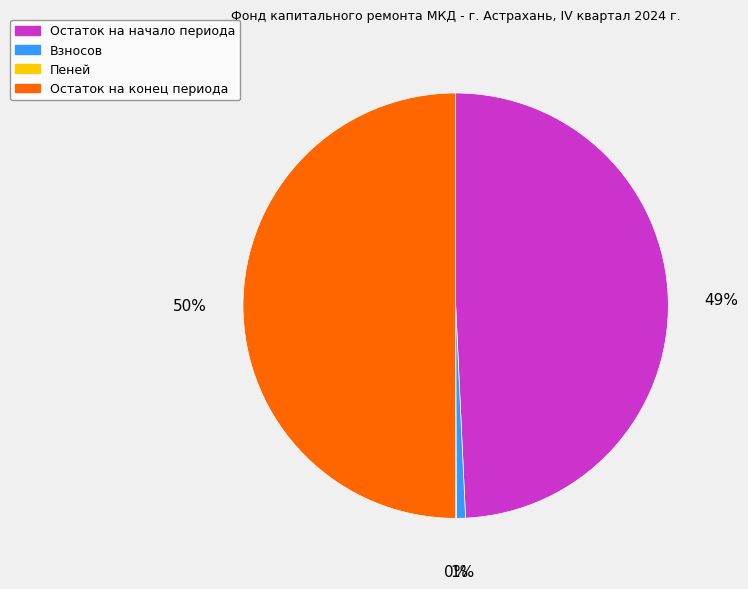

To the nearest percent, what is the difference between the largest and smallest slice percentages?

50%